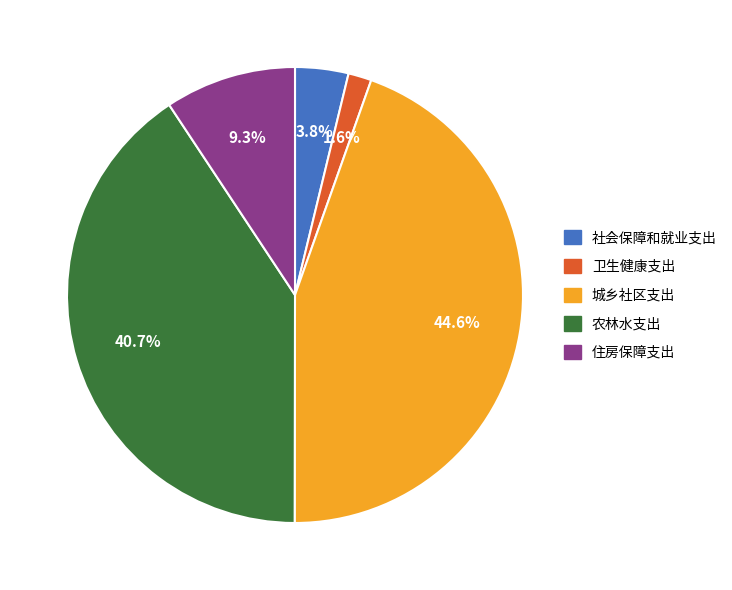

How many segments does this pie chart have?

5